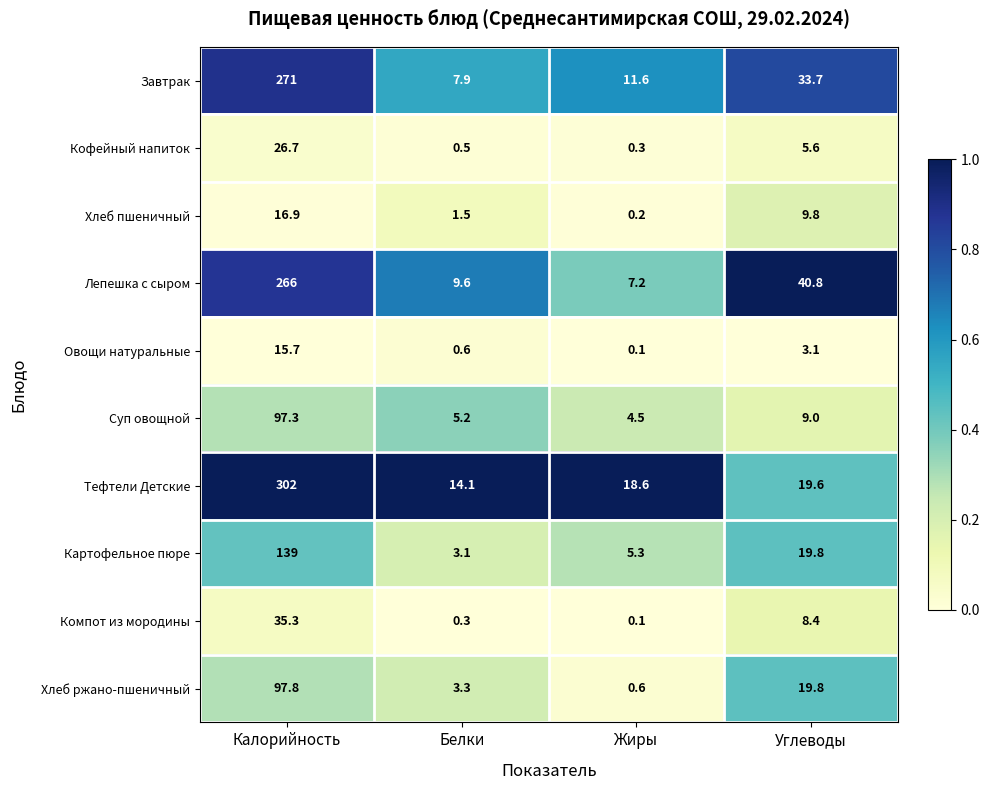

Which series has the widest spread of values?

Тефтели Детские